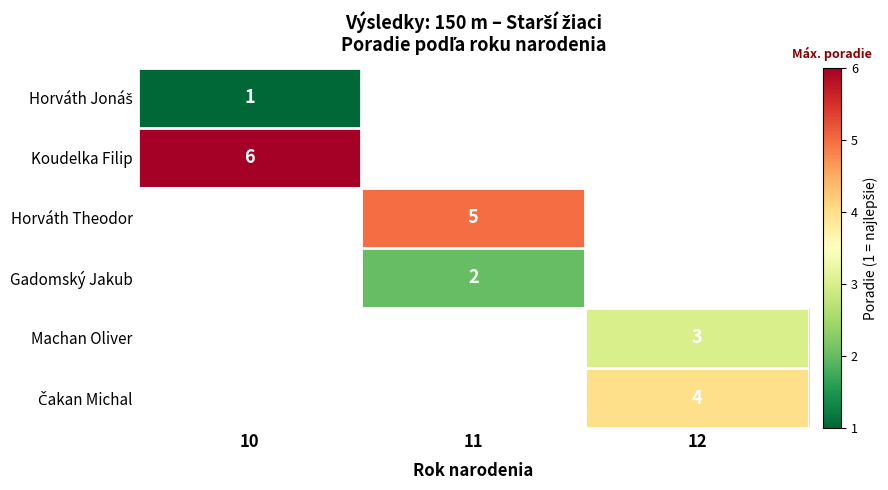

Is it true that Horváth Theodor equals 5 at 11?

True